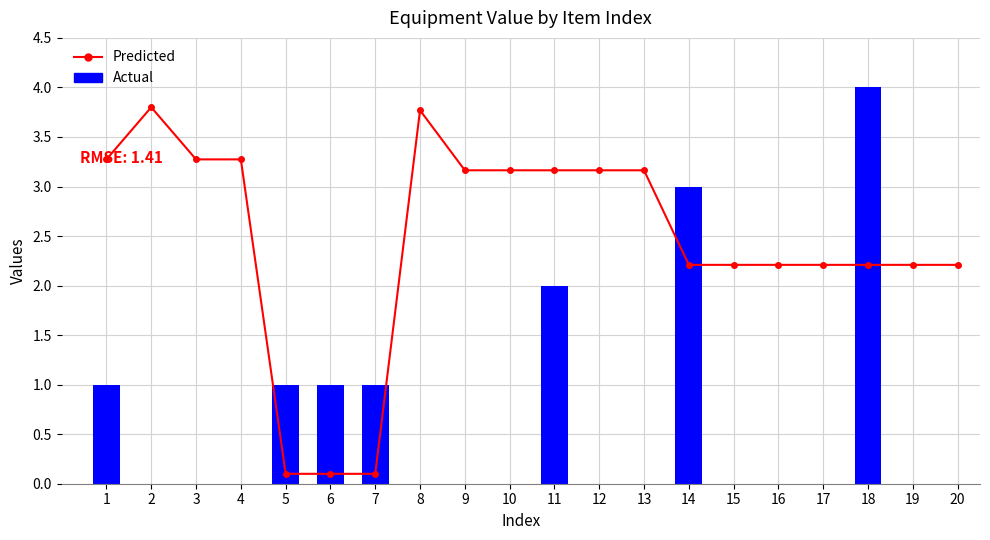

Reading left to right, list all the values displayed in this chart.

Predicted: 3.3	3.8	3.3	3.3	0.1	0.1	0.1	3.8	3.2	3.2	3.2	3.2	3.2	2.2	2.2	2.2	2.2	2.2	2.2	2.2
Actual: 1.0	0.0	0.0	0.0	1.0	1.0	1.0	0.0	0.0	0.0	2.0	0.0	0.0	3.0	0.0	0.0	0.0	4.0	0.0	0.0